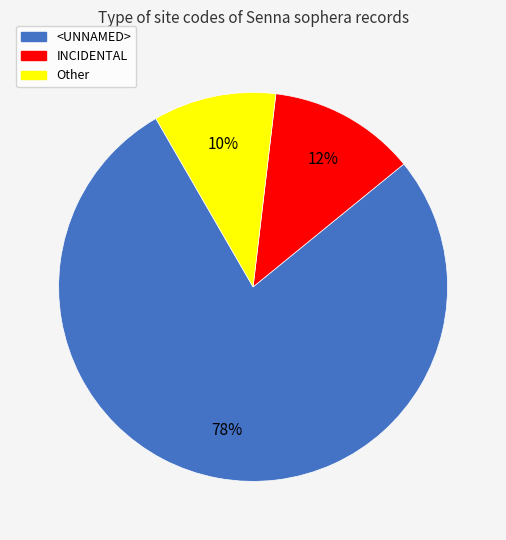

Which category has the smallest portion of the pie?

Other